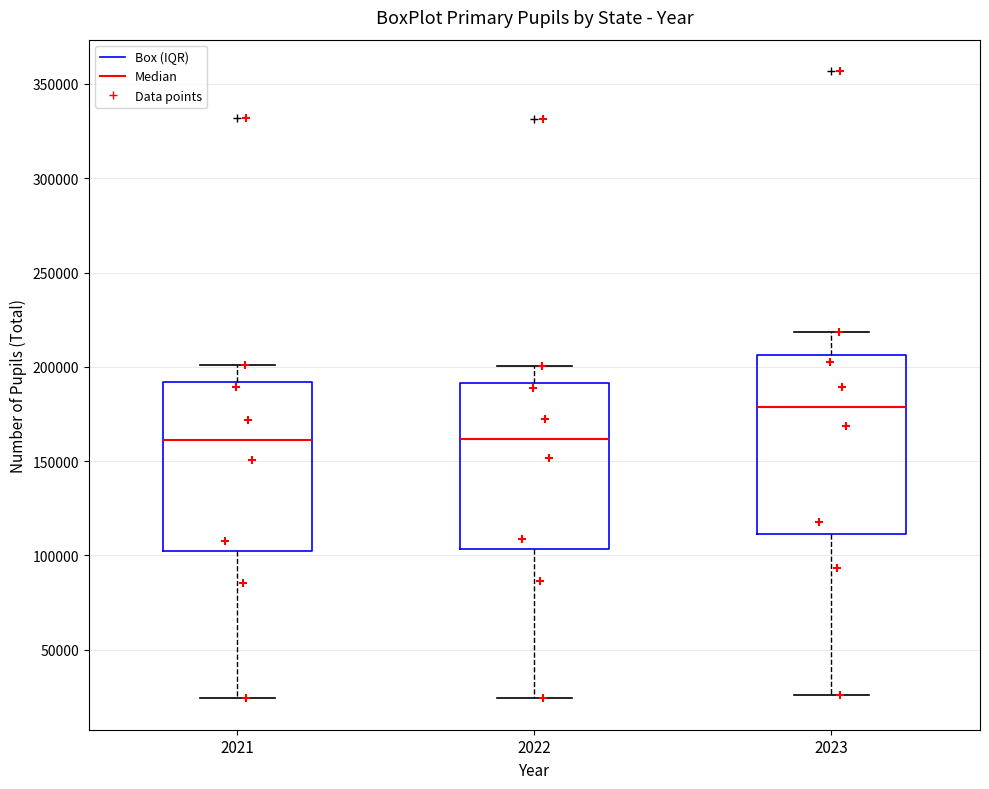

Which box's median line is the highest?

2023